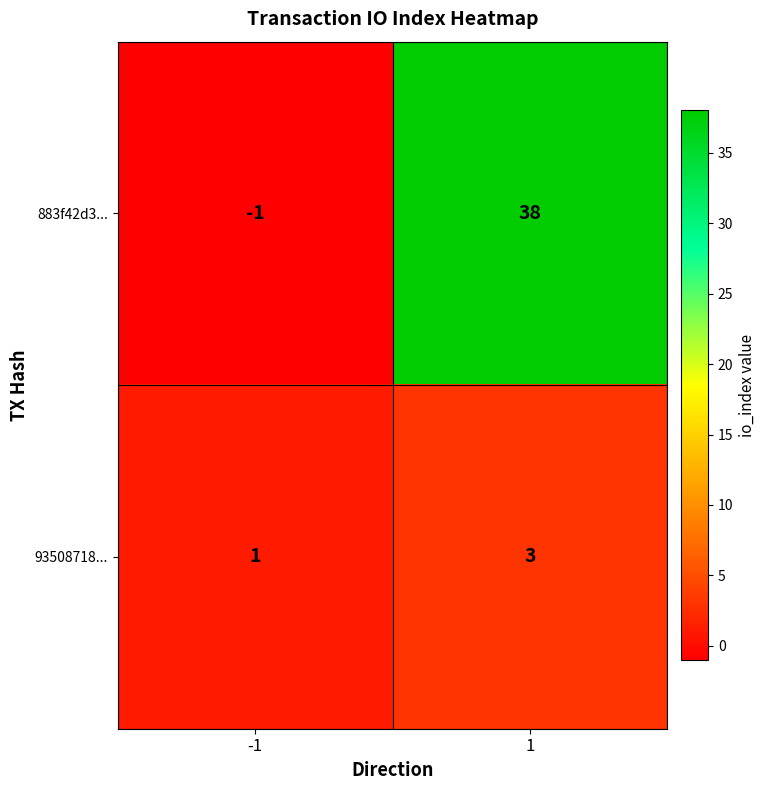

What is the approximate value of 93508718... at 1?

3